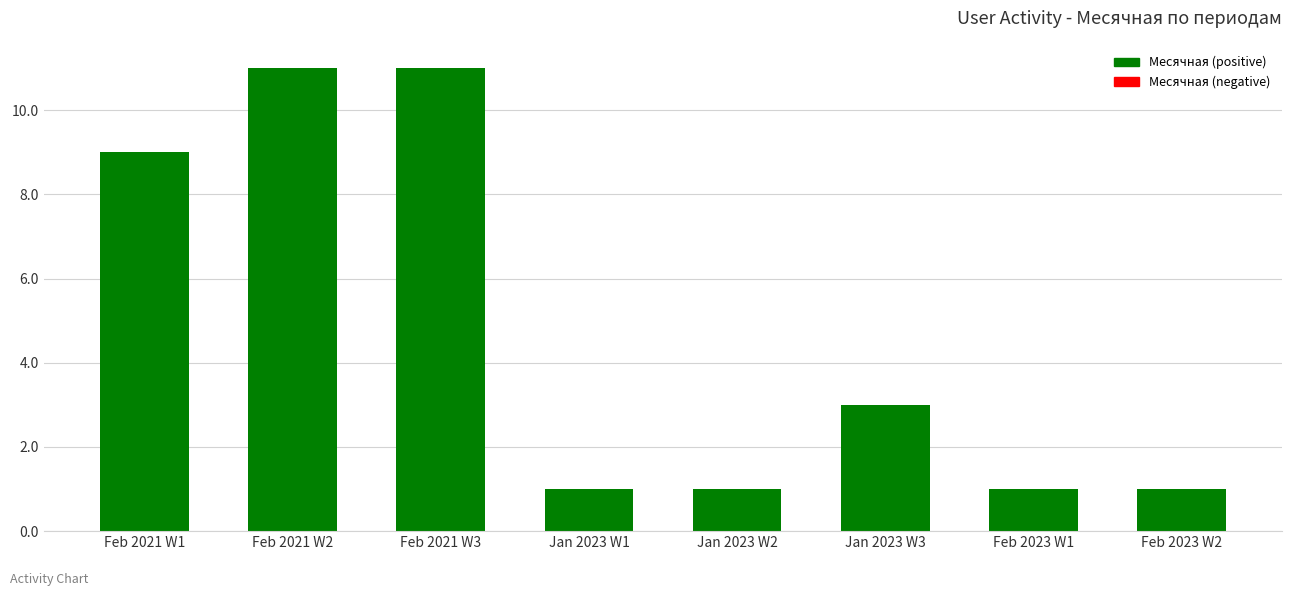

What is the label of the 2nd bar from the left?

Feb 2021 W2